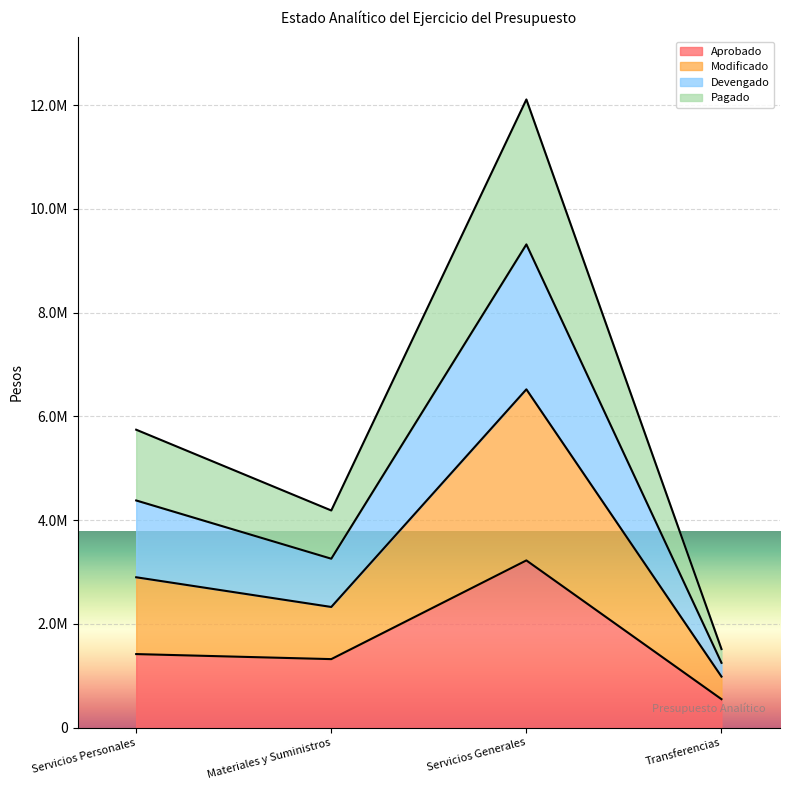

At which label does Modificado reach its minimum?

Transferencias